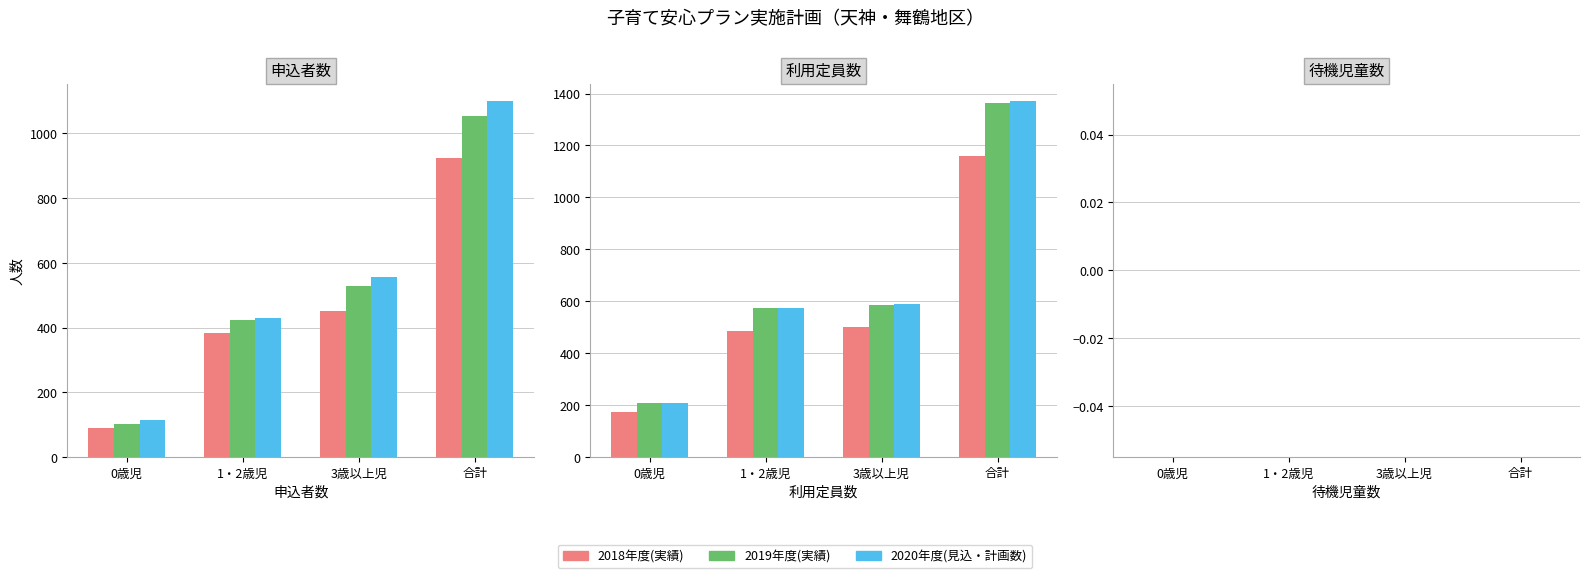

How many positive values does the 2019年度(実績) series have?

8